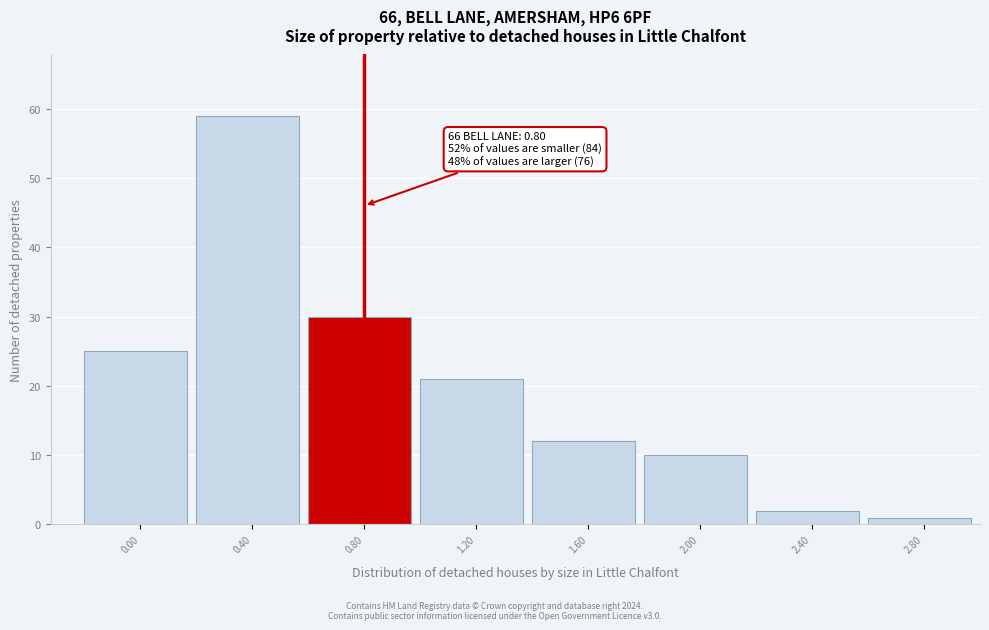

Reading right to left, what are all the values shown in this chart?

1	2	10	12	21	30	59	25